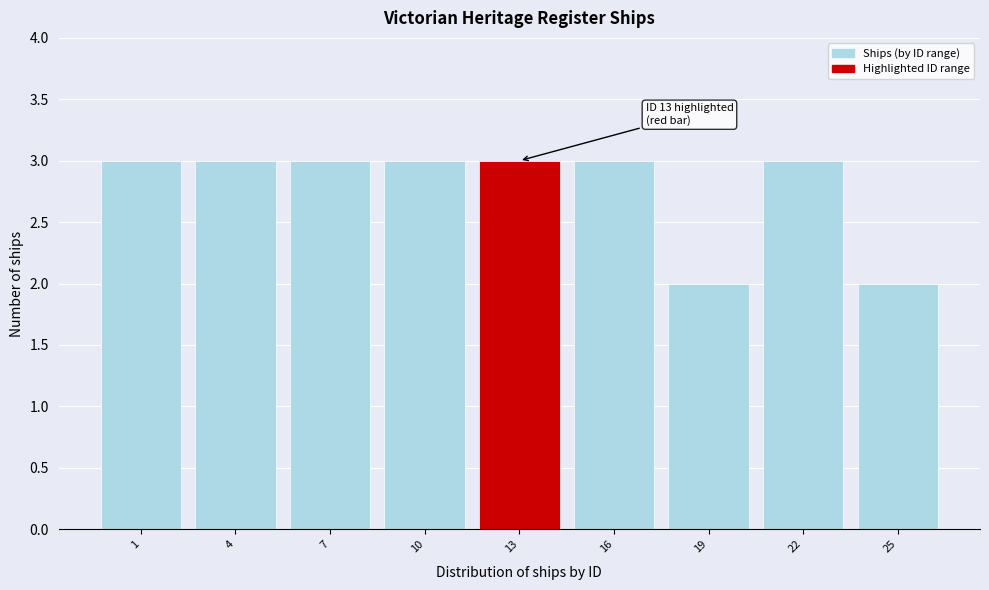

Reading left to right, transcribe all the data shown in this chart.

1=3	4=3	7=3	10=3	13=3	16=3	19=2	22=3	25=2